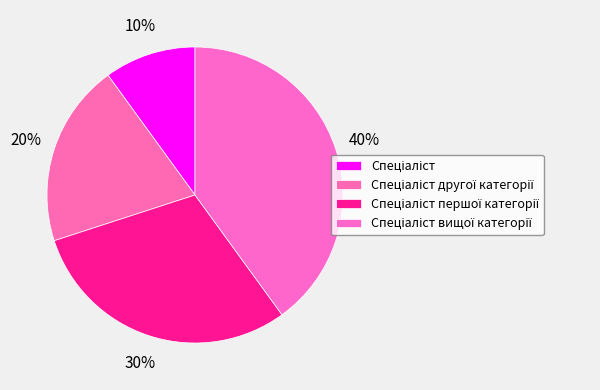

Count the number of slices in the pie.

4